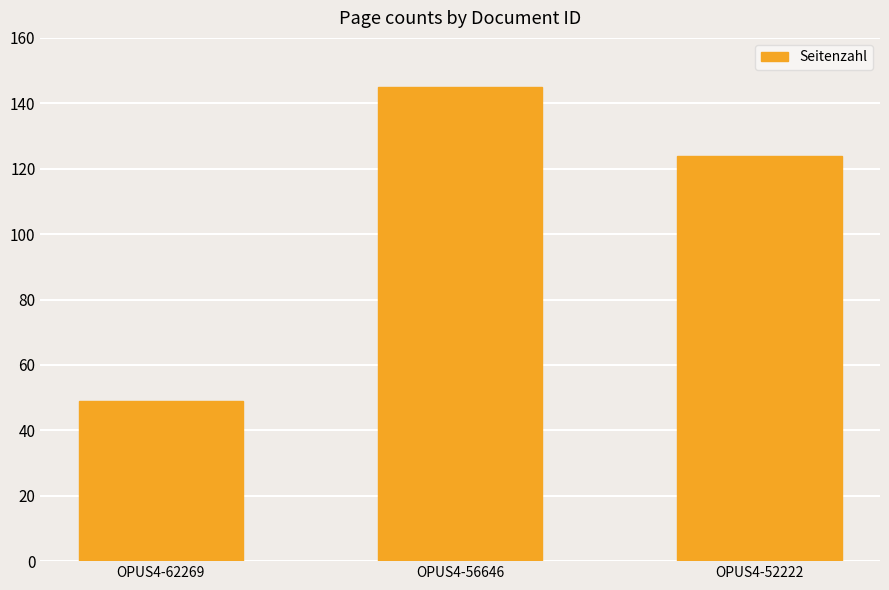

Where does the data first go above 124?

OPUS4-56646